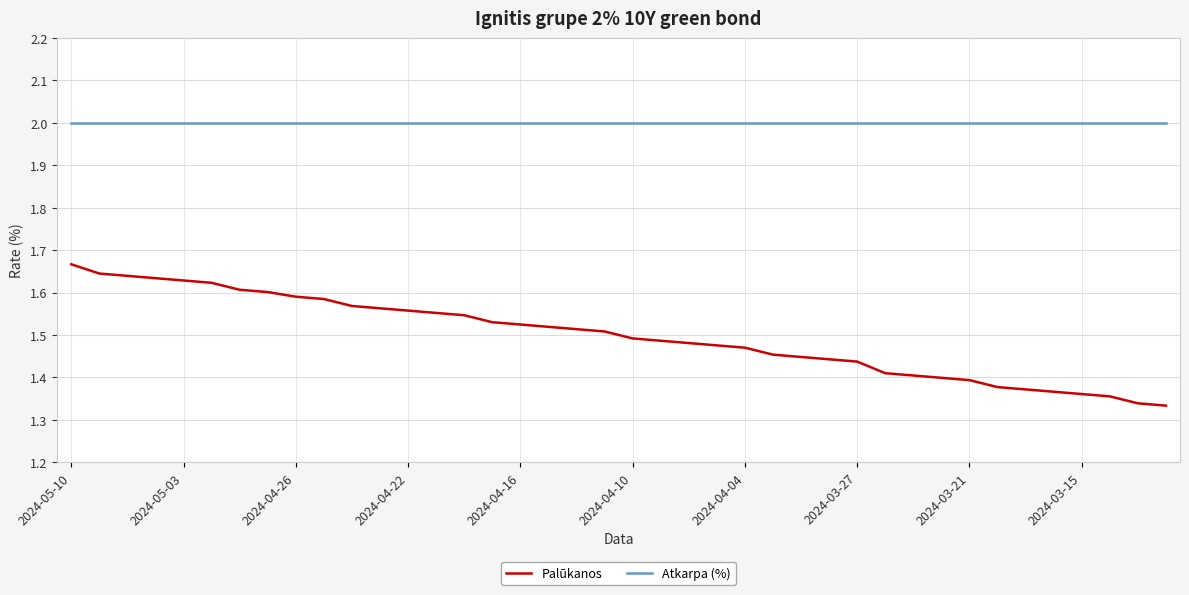

Which series has the largest total across all categories?

Atkarpa (%)